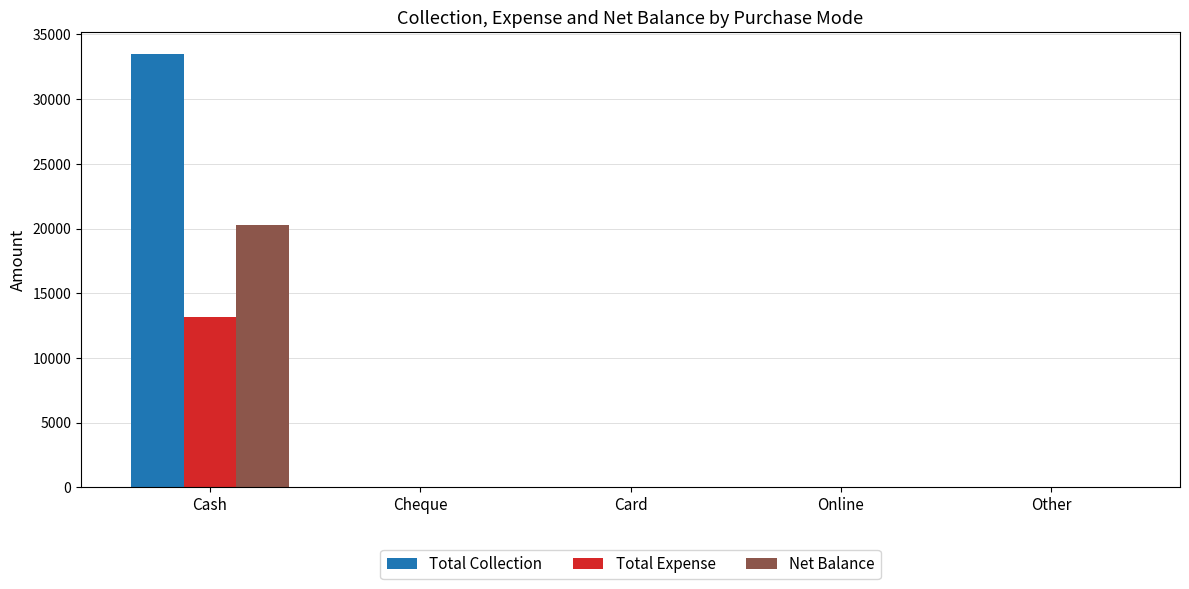

At which label does Total Expense reach its peak?

Cash